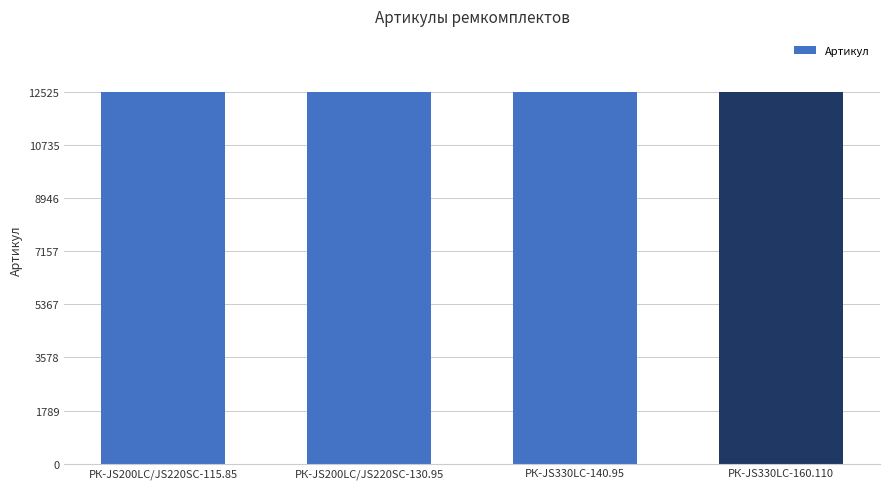

Count the values in the range 12523 to 12525.

3